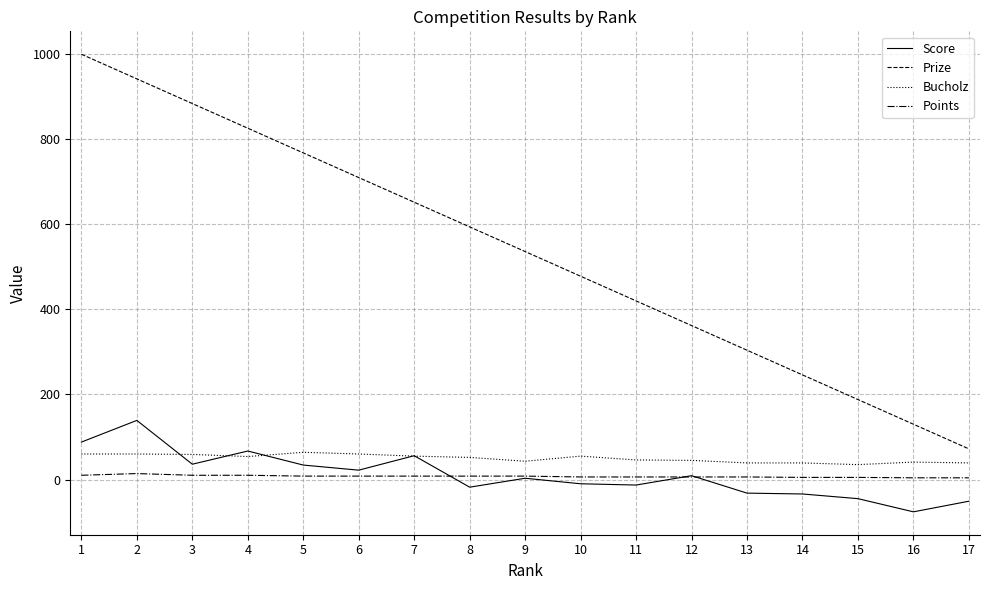

True or false: Points and Prize intersect in this chart.

False